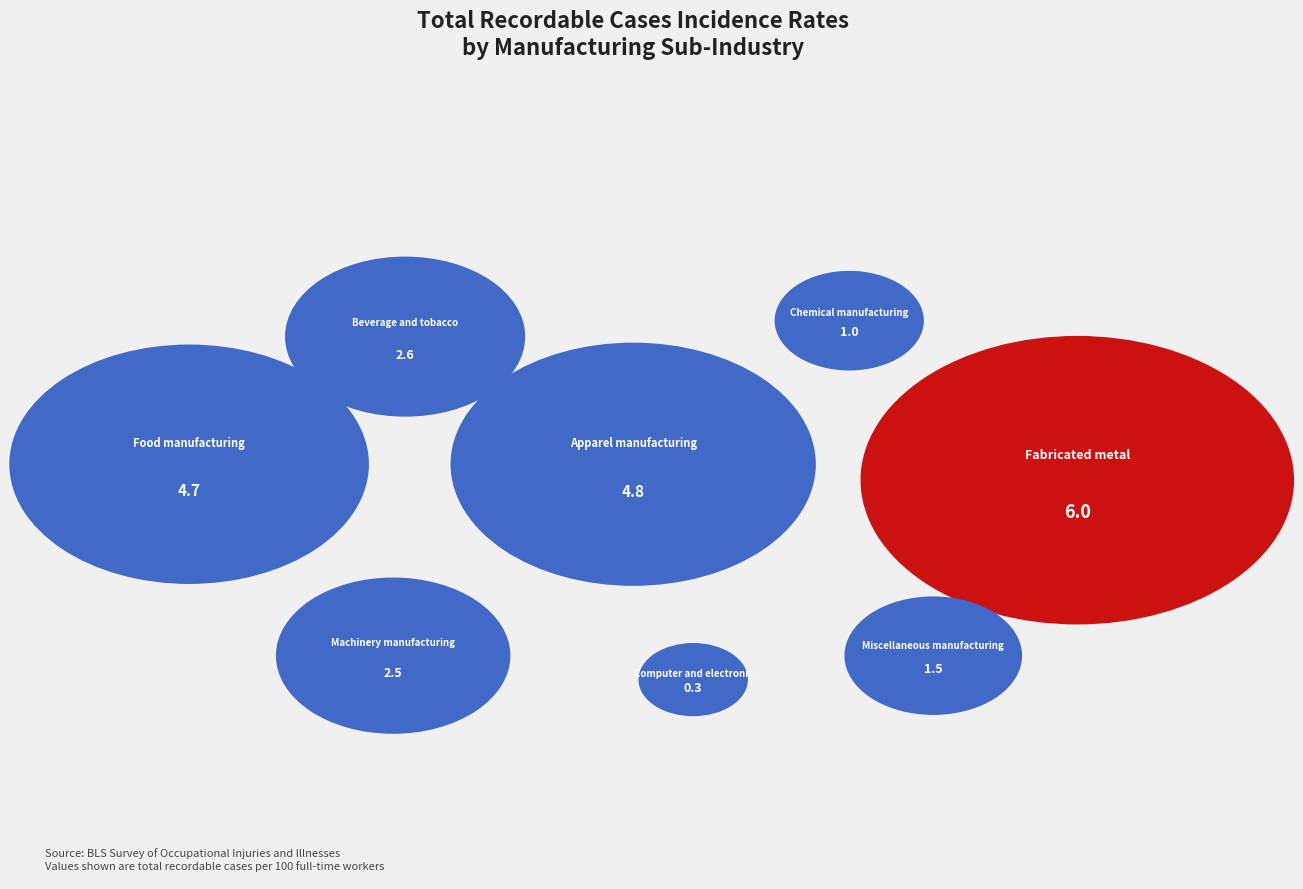

Count the number of slices in the pie.

8